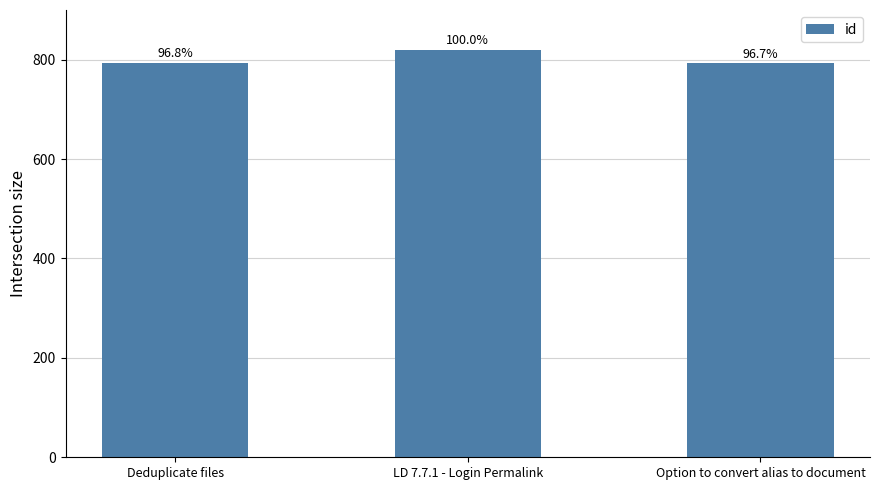

What is the label of the 3rd bar from the right?

Deduplicate files